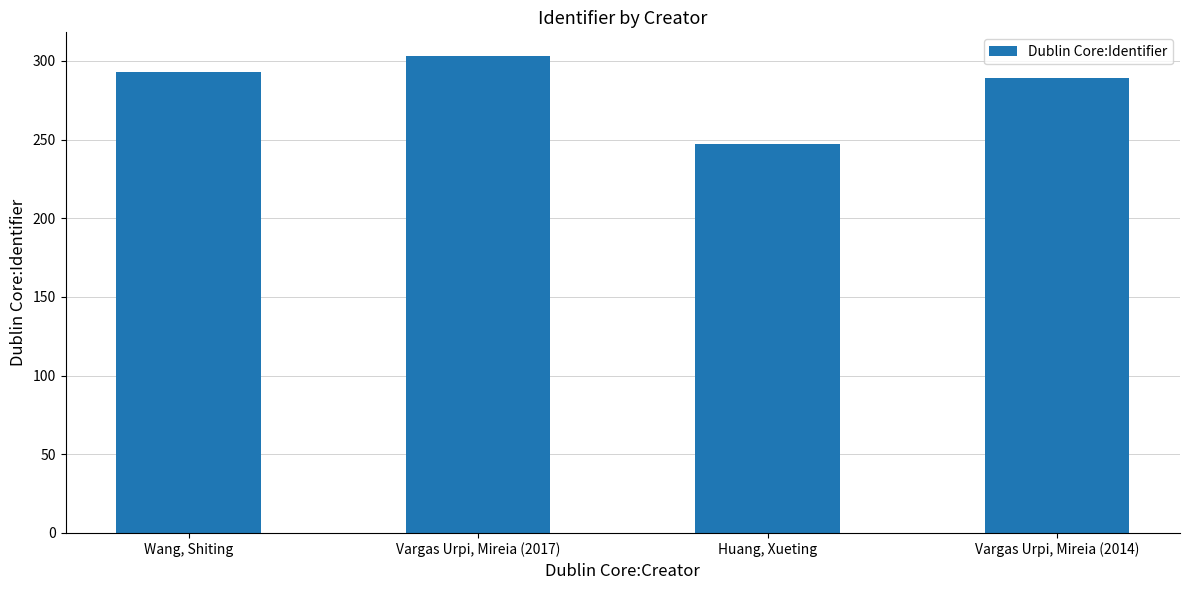

What is the change in value from Huang, Xueting to Vargas Urpi, Mireia (2014)?

+42